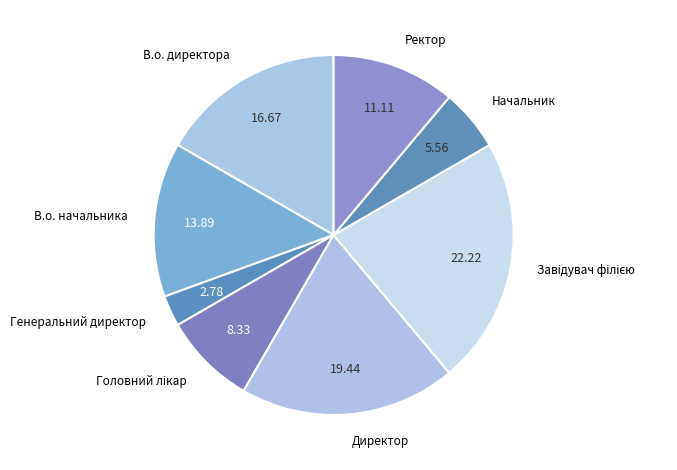

Count the number of slices in the pie.

8